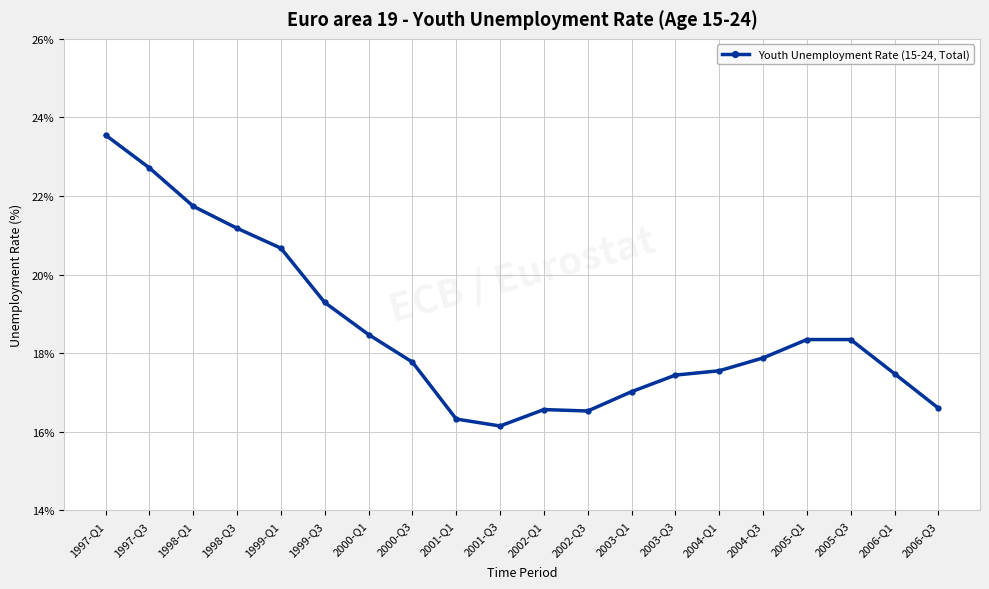

Where does the data first go above 17?

1997-Q1